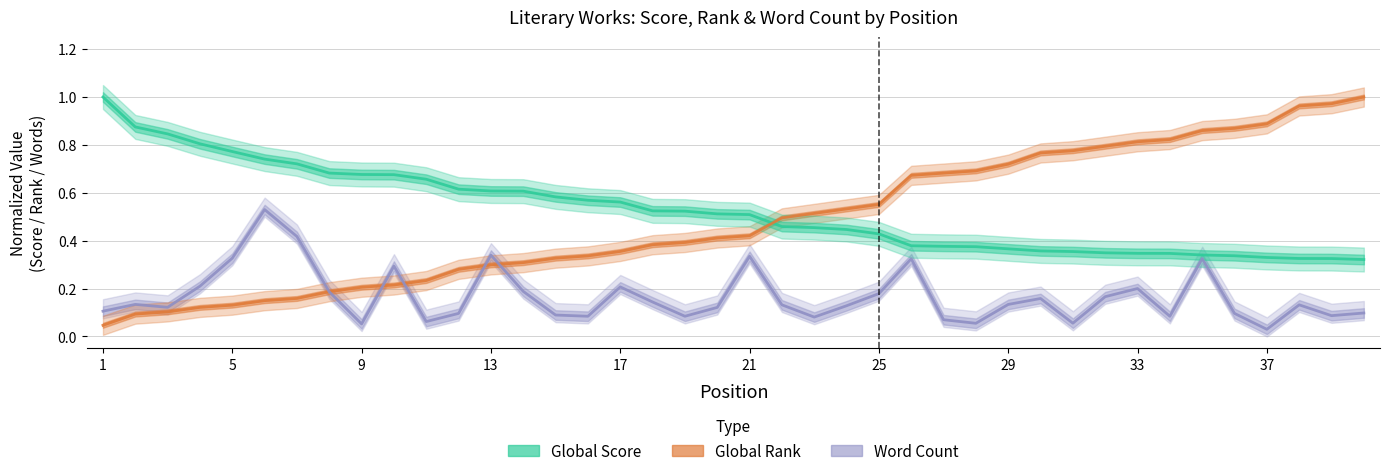

Count the number of categories in the chart.

40